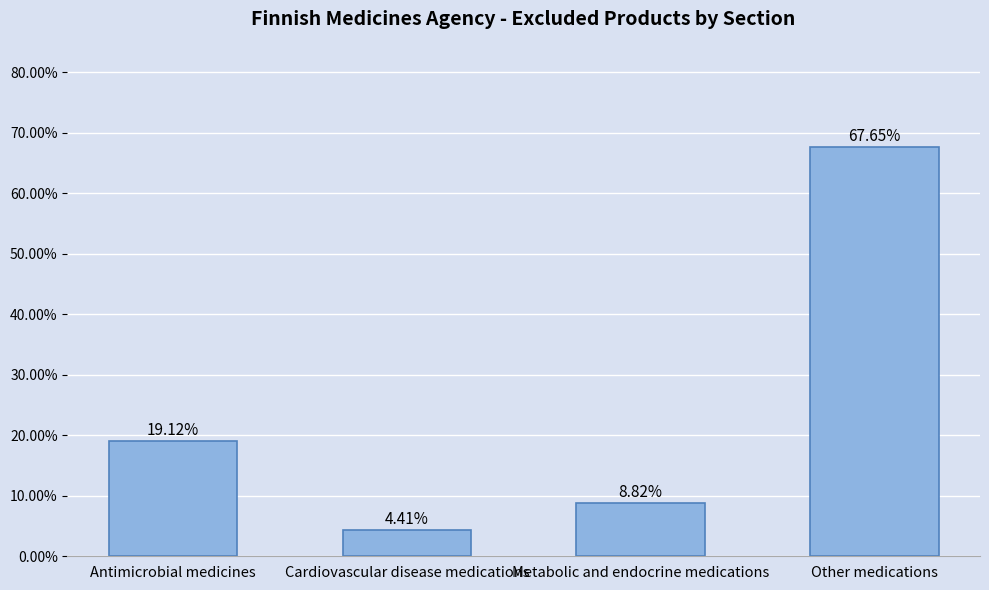

What is the sum of the values at Metabolic and endocrine medications and Antimicrobial medicines?

0.3